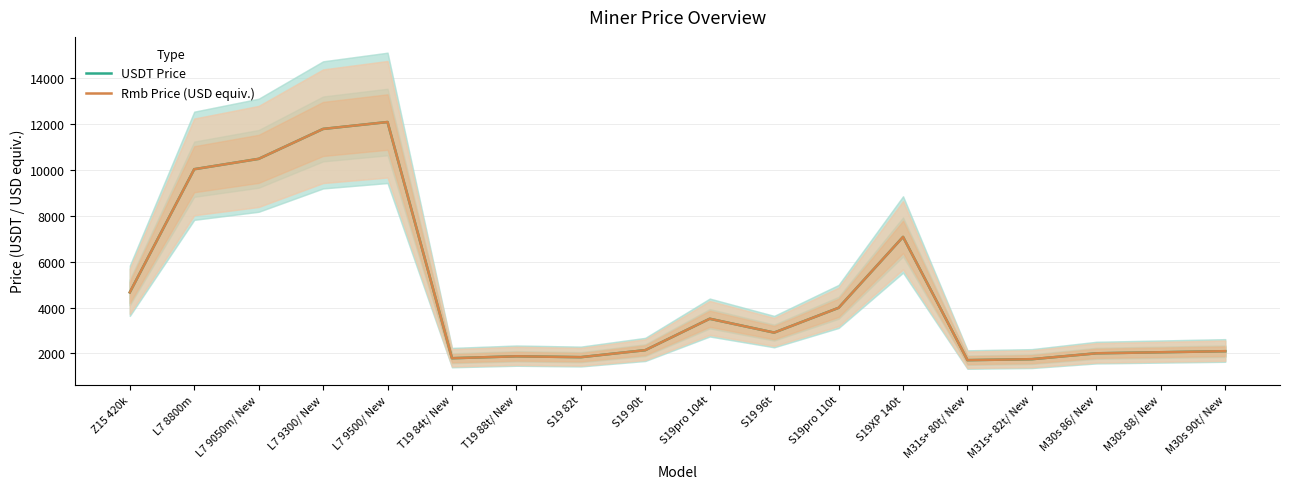

At which category is the sum across all series the highest?

L7 9500/ New